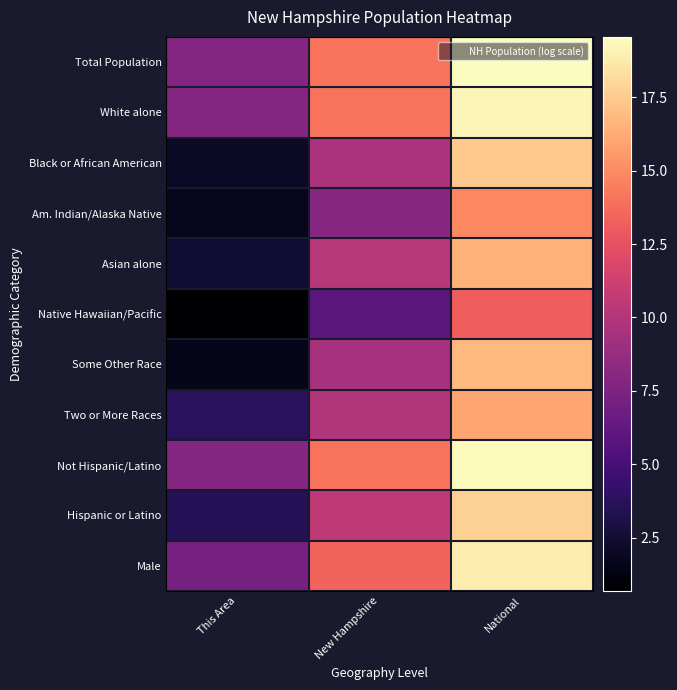

Reading left to right, list all the values displayed in this chart.

Total Population: This Area=7.9	New Hampshire=14.1	National=19.5
White alone: This Area=7.9	New Hampshire=14.0	National=19.2
Black or African American: This Area=2.1	New Hampshire=9.6	National=17.5
Am. Indian/Alaska Native: This Area=1.8	New Hampshire=8.1	National=14.9
Asian alone: This Area=2.4	New Hampshire=10.3	National=16.5
Native Hawaiian/Pacific: This Area=0.7	New Hampshire=6.0	National=13.2
Some Other Race: This Area=1.6	New Hampshire=9.4	National=16.8
Two or More Races: This Area=3.8	New Hampshire=10.0	National=16.0
Not Hispanic/Latino: This Area=7.9	New Hampshire=14.1	National=19.4
Hispanic or Latino: This Area=3.5	New Hampshire=10.5	National=17.7
Male: This Area=7.2	New Hampshire=13.4	National=18.8